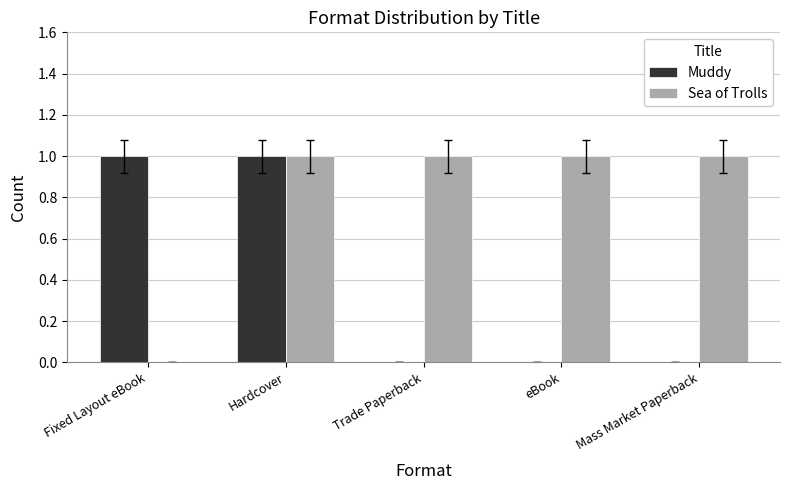

Is it true that Muddy equals 1 at Mass Market Paperback?

False